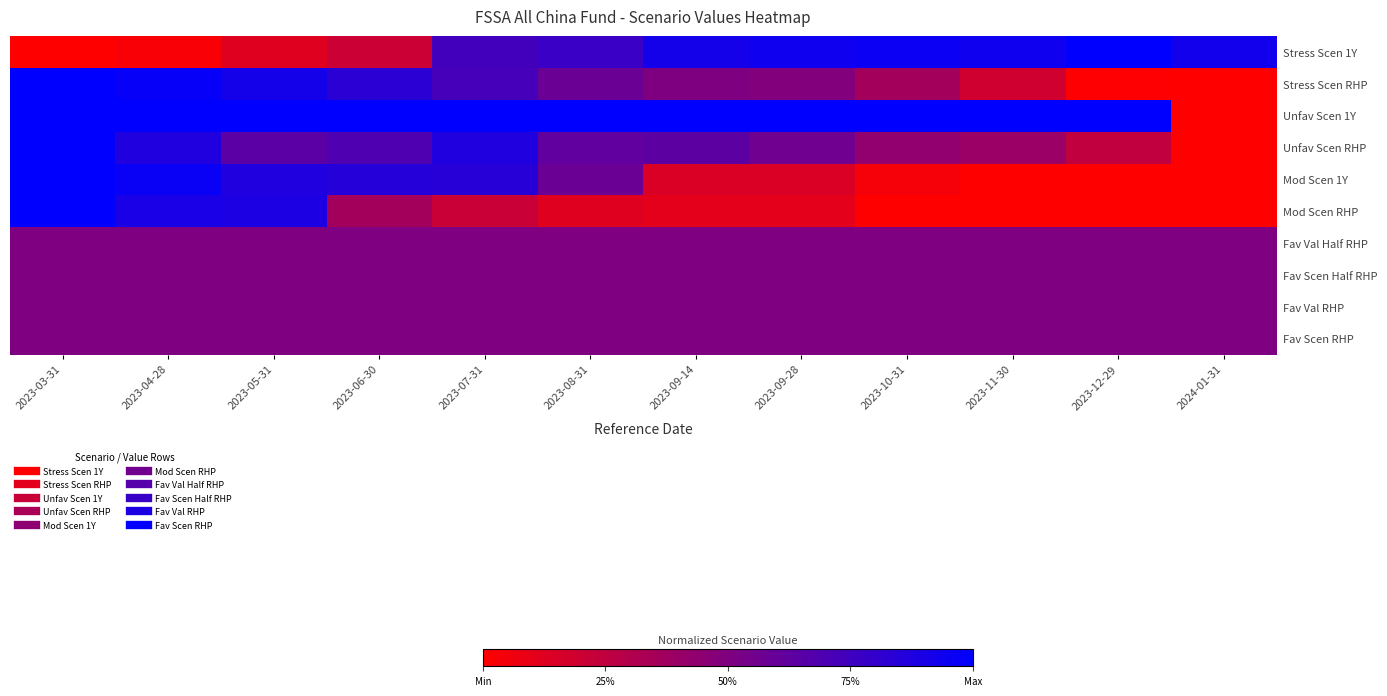

What is the spread (max minus min) of values at 2023-03-31?

1.0